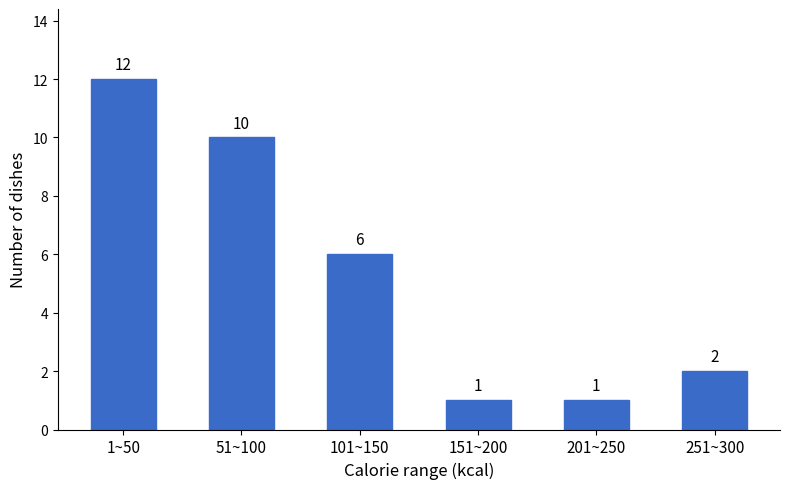

Reading left to right, what are all the values shown in this chart?

12	10	6	1	1	2